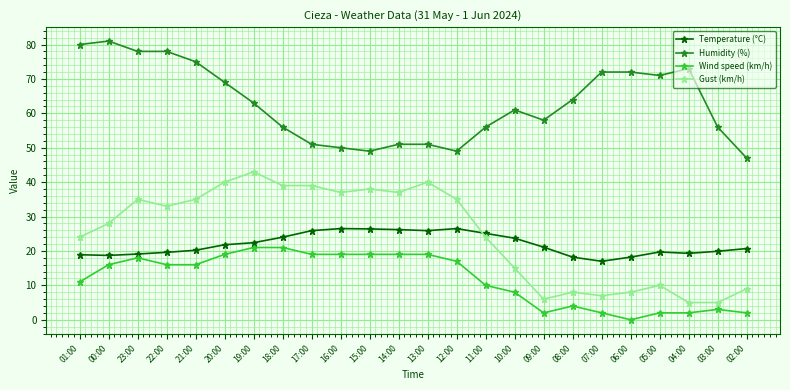

At how many categories does at least one series exceed 34?

24